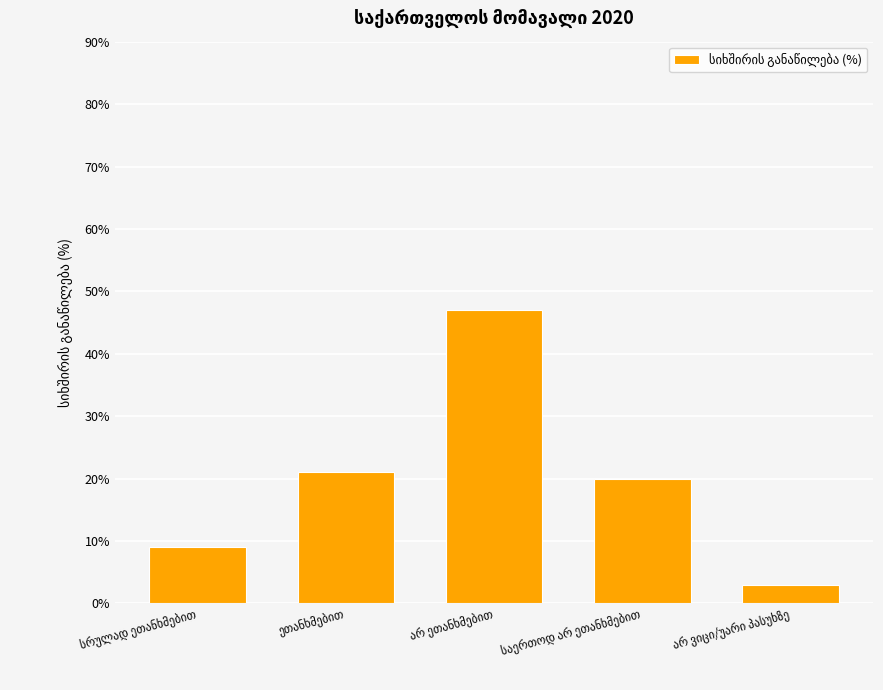

Reading left to right, extract all data points from this chart.

9	21	47	20	3